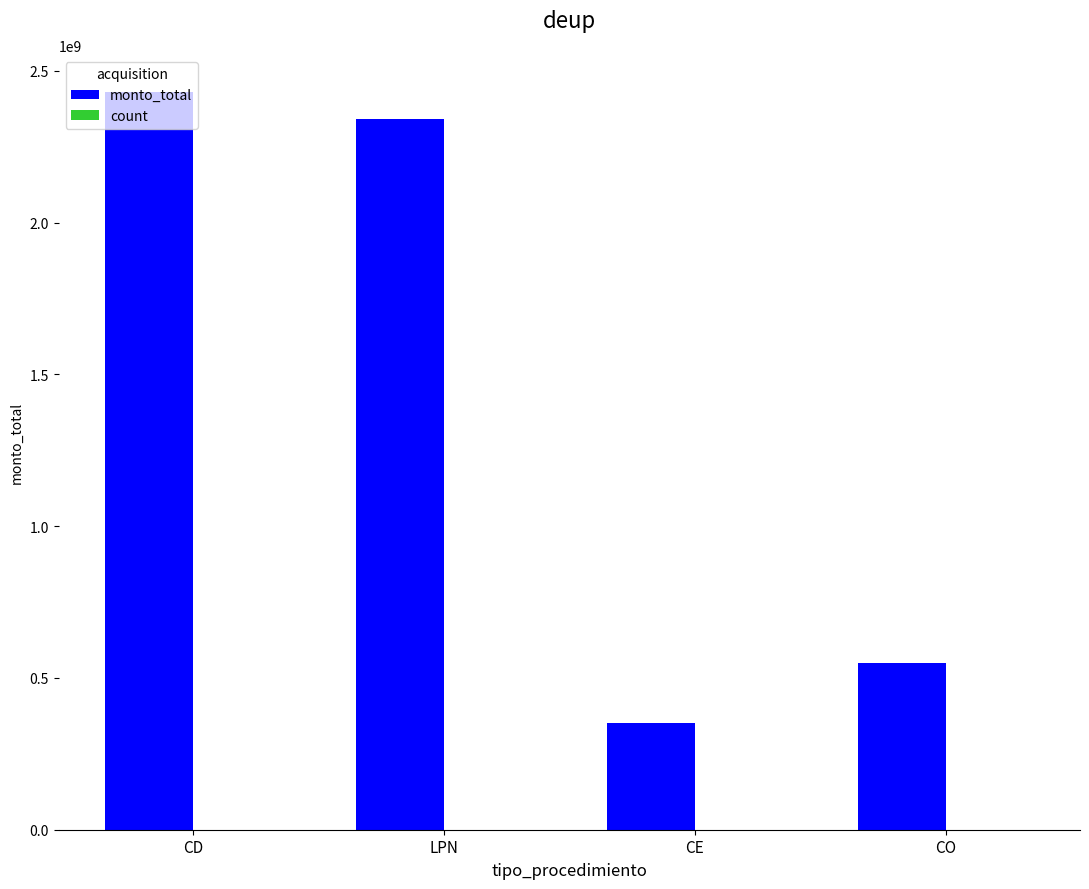

Are the bars grouped side by side (vs. stacked)?

Yes